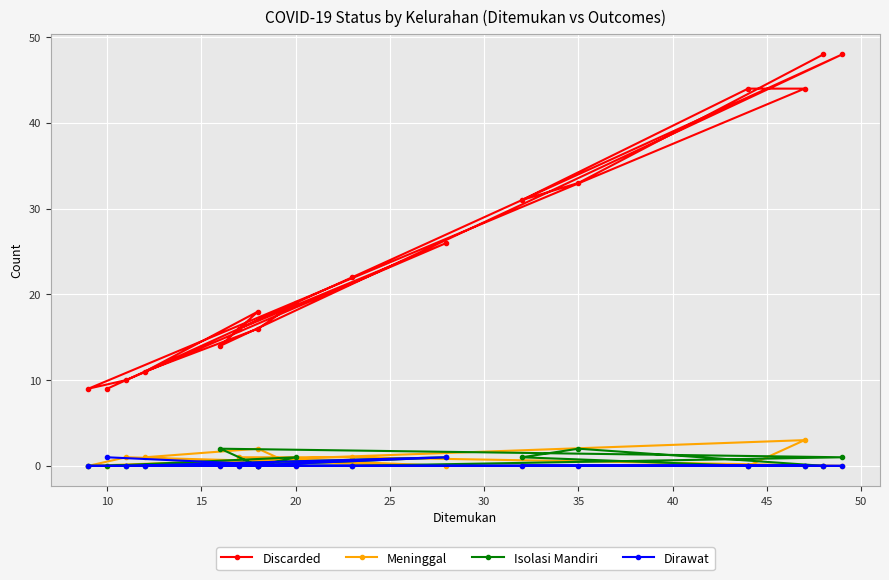

What is the label of the 10th point from the left?

50